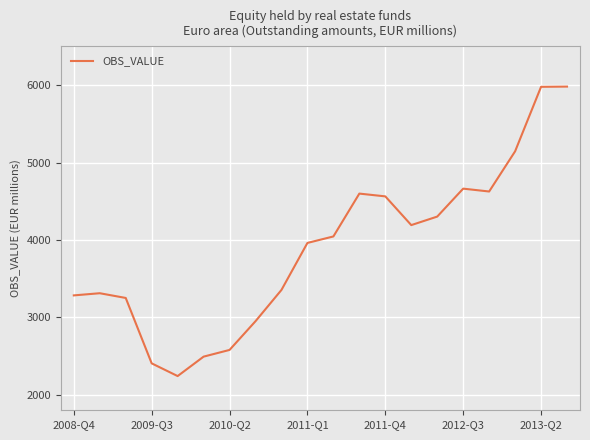

How many categories are shown in the chart?

20